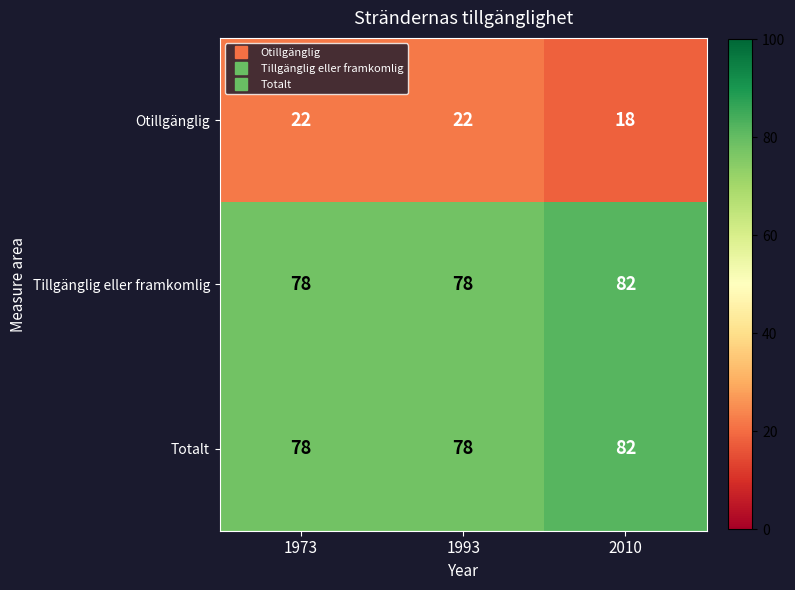

What is the minimum value shown in the chart?

18